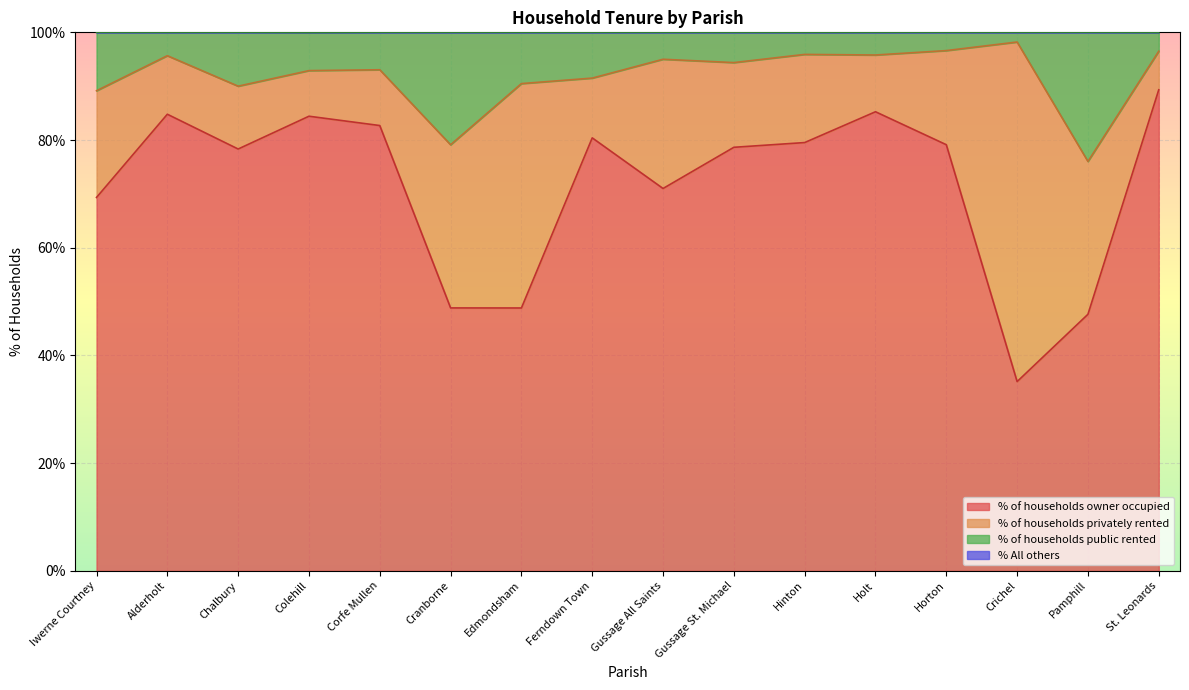

What is the difference between the % of households public rented values at Edmondsham and Horton?

6.1